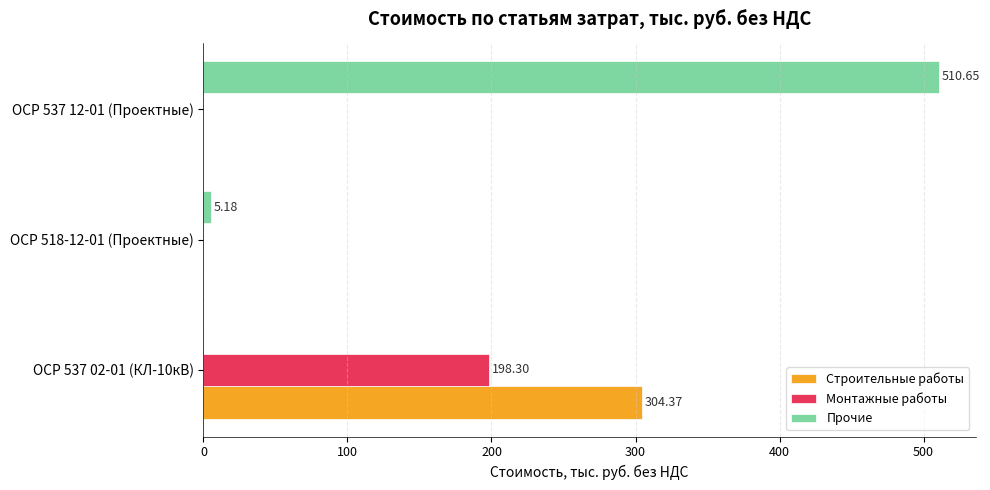

Which series changed the most between ОСР 537 02-01 (КЛ-10кВ) and ОСР 518-12-01 (Проектные)?

Строительные работы